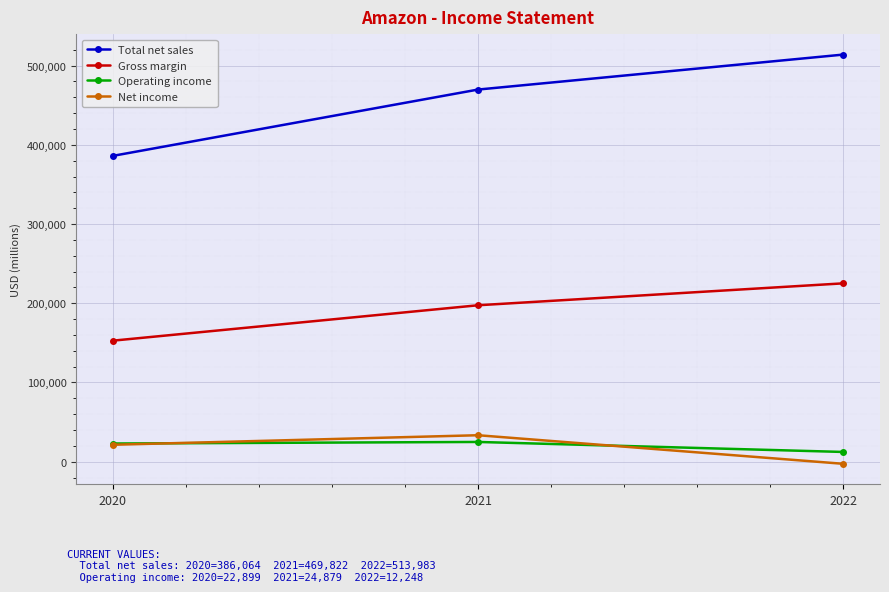

Is the value of Total net sales at 2020 greater than the value of Net income at 2020?

Yes